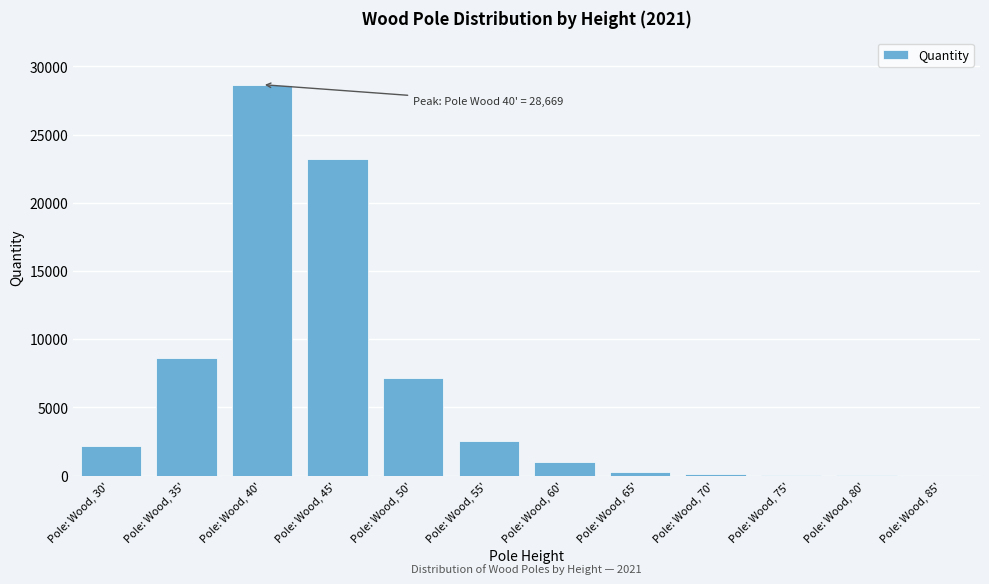

Which category has the highest value across all series?

Pole: Wood, 40'